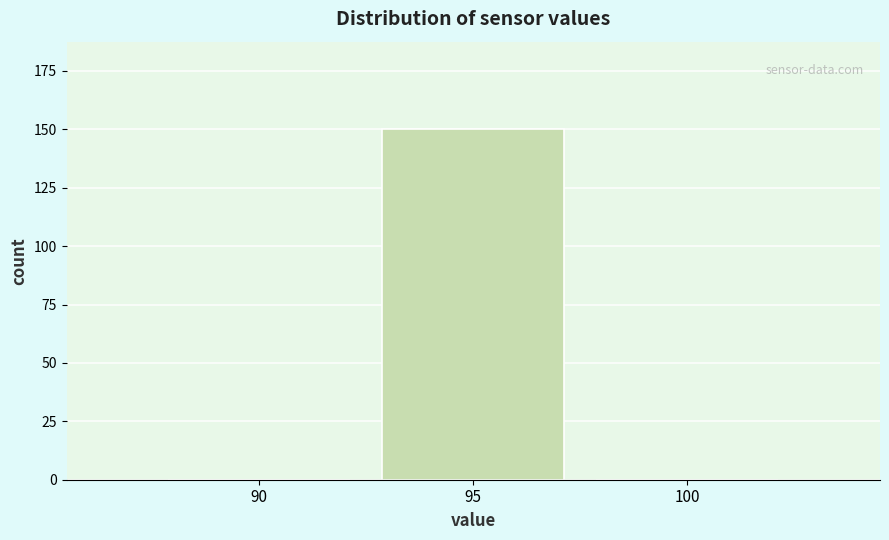

Reading left to right, what are all the values shown in this chart?

90=0	95=150	100=0